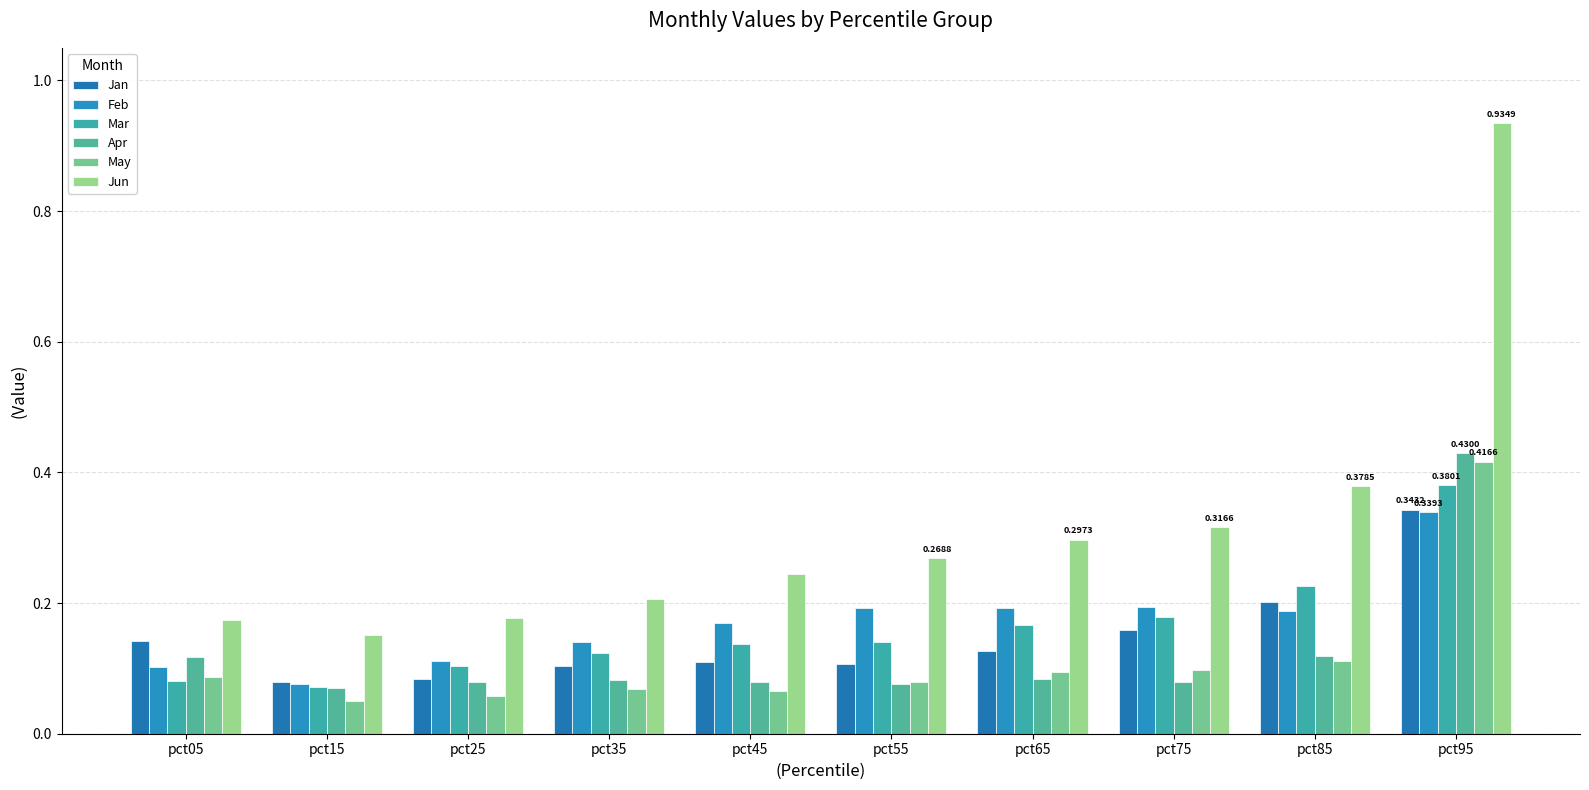

What is the difference between the highest and lowest values at pct45?

0.2